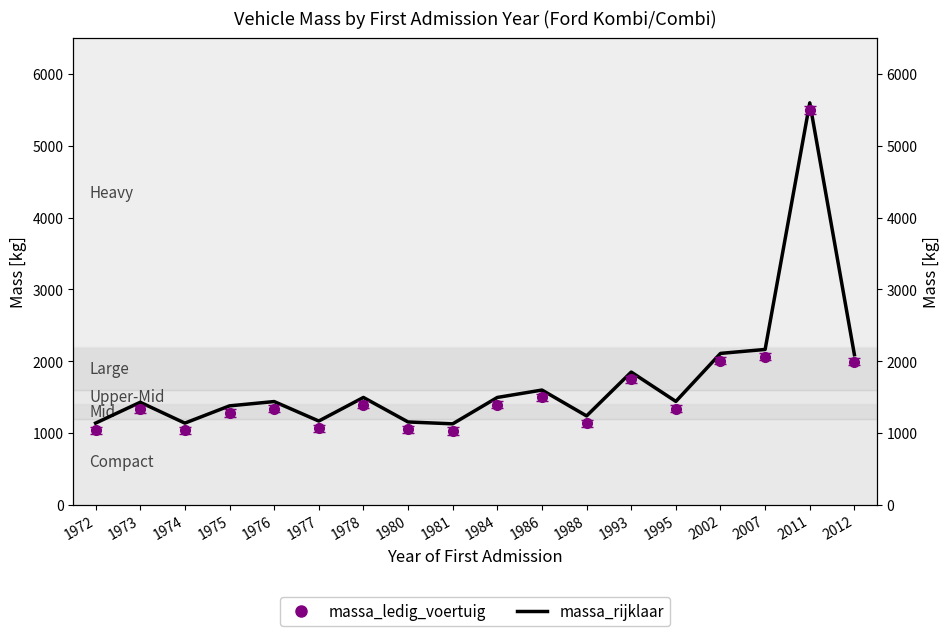

What is the smallest value displayed?

1130